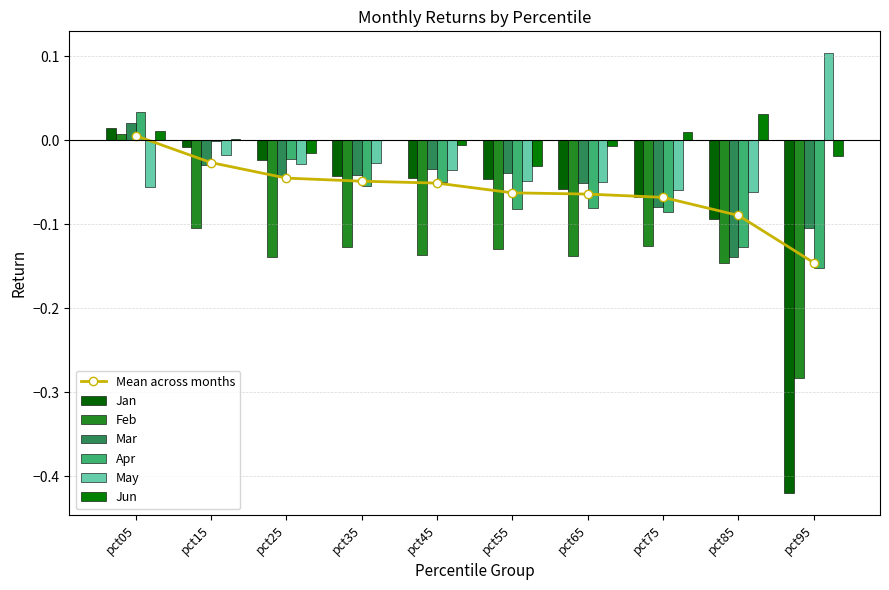

Reading right to left, list all the values displayed in this chart.

Jan: pct95=-0.4	pct85=-0.1	pct75=-0.1	pct65=-0.1	pct55=-0.0	pct45=-0.0	pct35=-0.0	pct25=-0.0	pct15=-0.0	pct05=0.0
Feb: pct95=-0.3	pct85=-0.1	pct75=-0.1	pct65=-0.1	pct55=-0.1	pct45=-0.1	pct35=-0.1	pct25=-0.1	pct15=-0.1	pct05=0.0
Mar: pct95=-0.1	pct85=-0.1	pct75=-0.1	pct65=-0.1	pct55=-0.0	pct45=-0.0	pct35=-0.0	pct25=-0.0	pct15=-0.0	pct05=0.0
Apr: pct95=-0.2	pct85=-0.1	pct75=-0.1	pct65=-0.1	pct55=-0.1	pct45=-0.1	pct35=-0.1	pct25=-0.0	pct15=-0.0	pct05=0.0
May: pct95=0.1	pct85=-0.1	pct75=-0.1	pct65=-0.0	pct55=-0.0	pct45=-0.0	pct35=-0.0	pct25=-0.0	pct15=-0.0	pct05=-0.1
Jun: pct95=-0.0	pct85=0.0	pct75=0.0	pct65=-0.0	pct55=-0.0	pct45=-0.0	pct35=0.0	pct25=-0.0	pct15=0.0	pct05=0.0